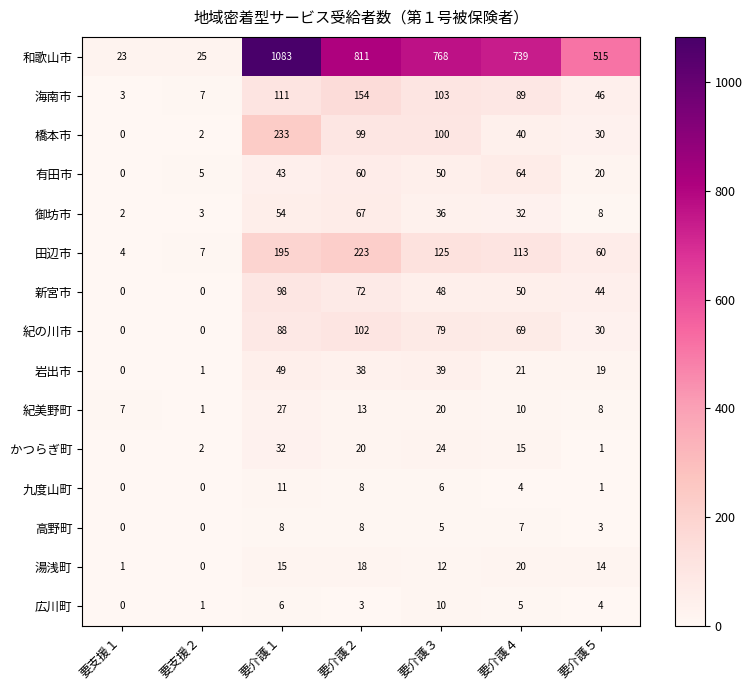

Is it true that 有田市 equals 73 at 要介護３?

False